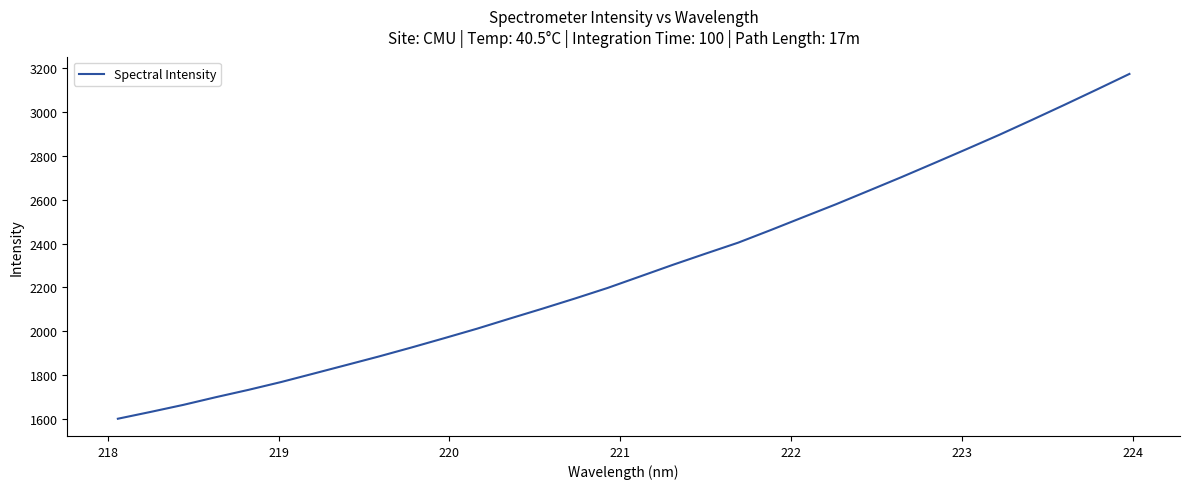

What is the minimum value shown in the chart?

1599.7